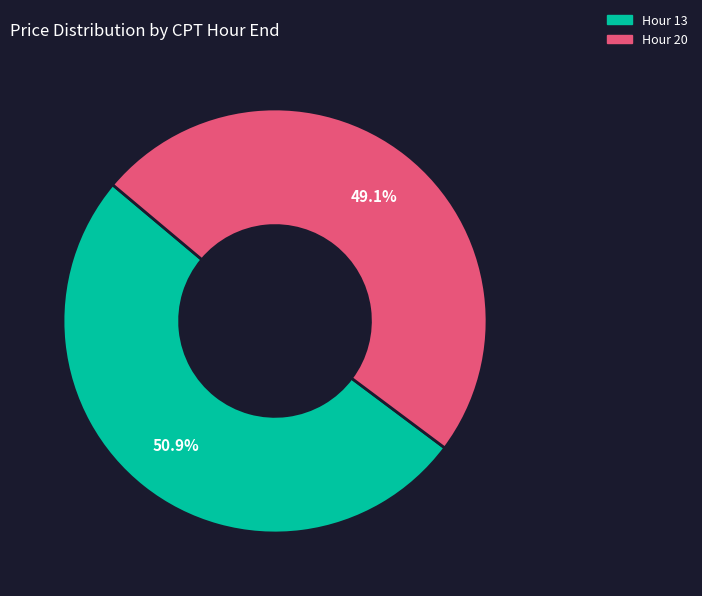

Which slice represents more than half of the pie?

Hour 13